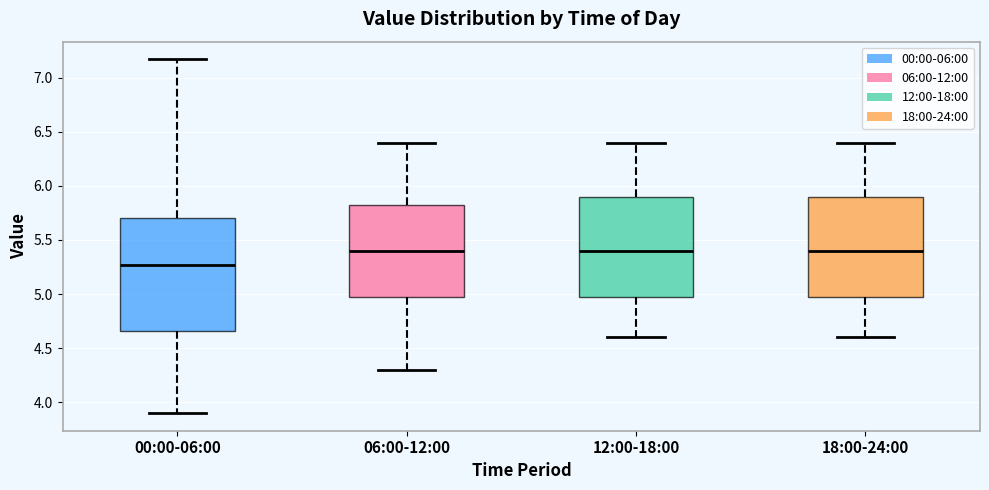

Which box has the lowest median line?

00:00-06:00